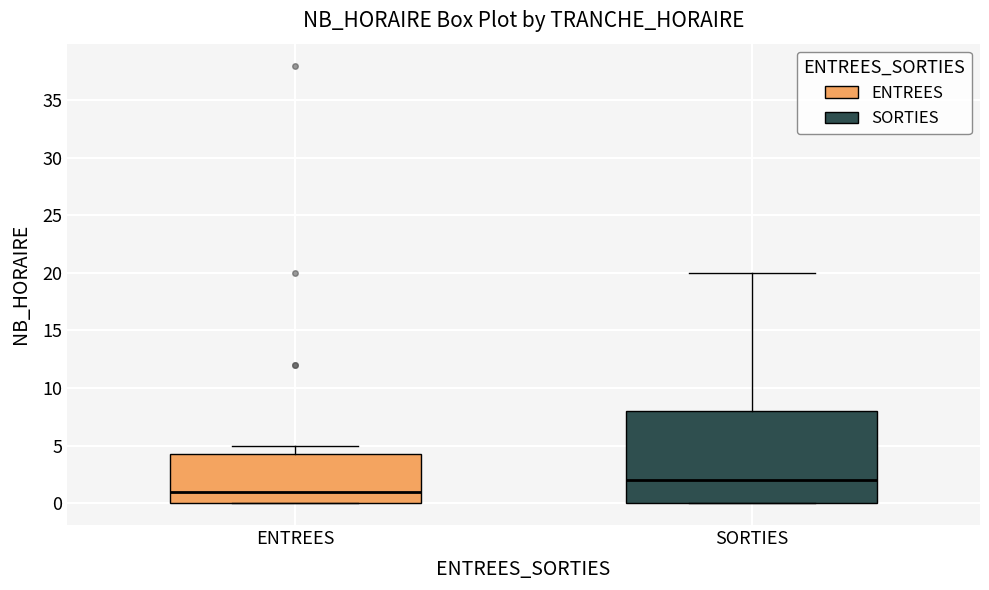

Reading left to right, transcribe this box plot: for each box, give where its median line is, the range the box spans, and where its two whiskers end, as read against the y-axis. The values are not printed on the chart, so give them approximately, as read against the axis.

ENTREES: median 1.0, box 0.0 to 4.5, whiskers 0.0 to 5.0
SORTIES: median 2.0, box 0.0 to 8.0, whiskers 0.0 to 20.0